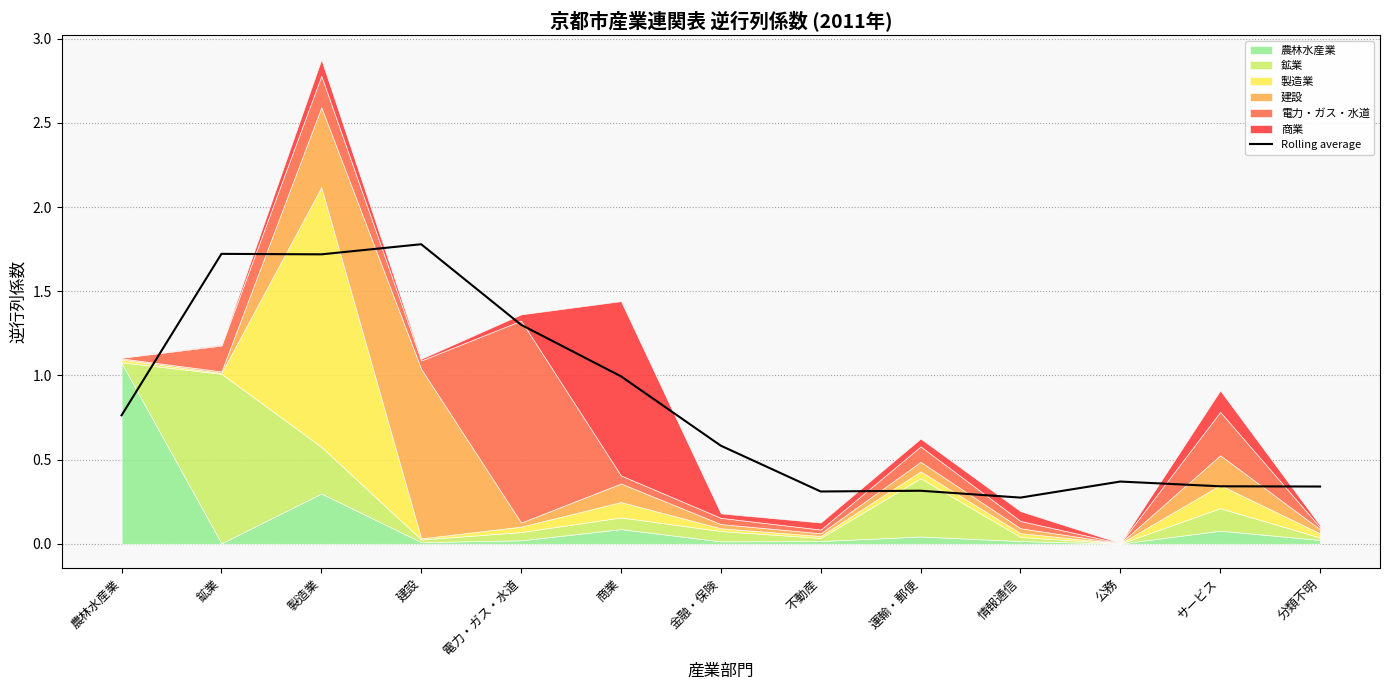

Does the chart display data point markers on the line(s)?

No